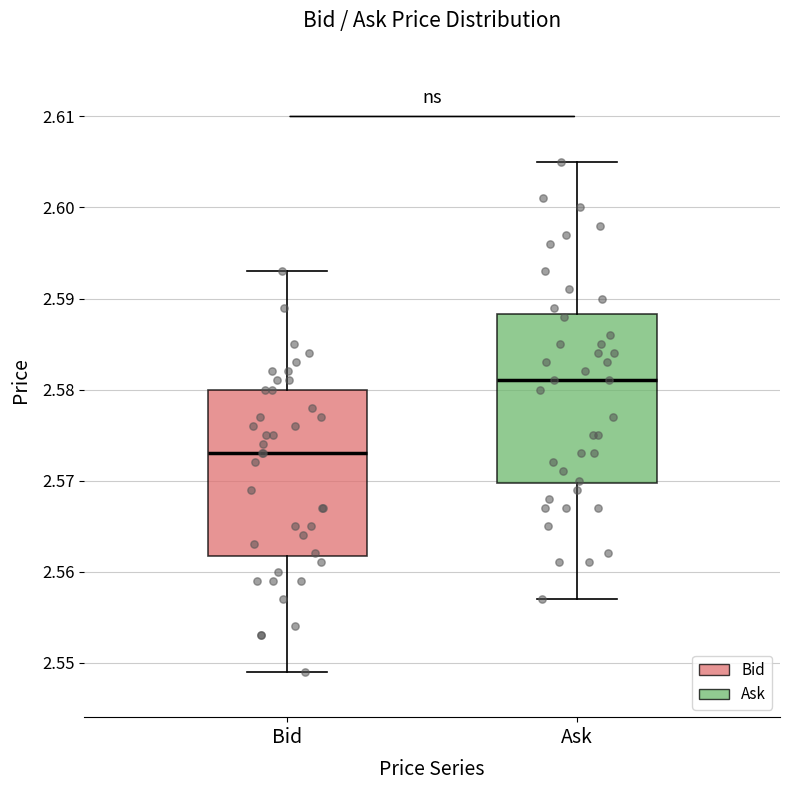

Where is the upper edge of the box for Ask on the y-axis? The values are not printed on the chart, so give them approximately, as read against the axis.

2.588